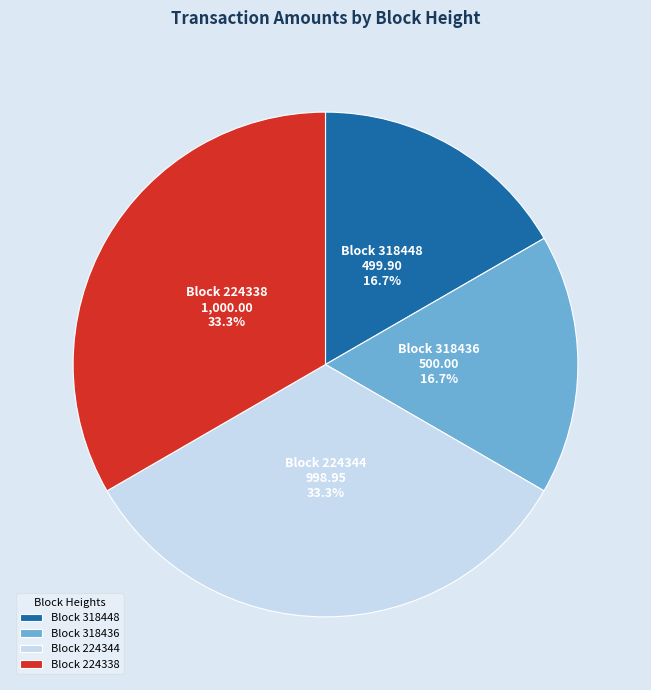

What is the total percentage of Block 224344 and Block 318436?

50.0%